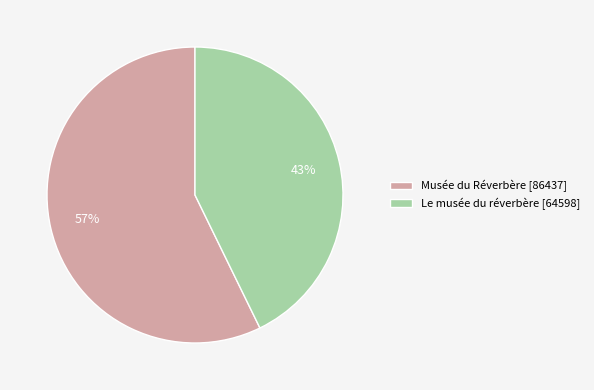

To the nearest percent, what is the combined percentage of Le musée du réverbère and Musée du Réverbère?

100%